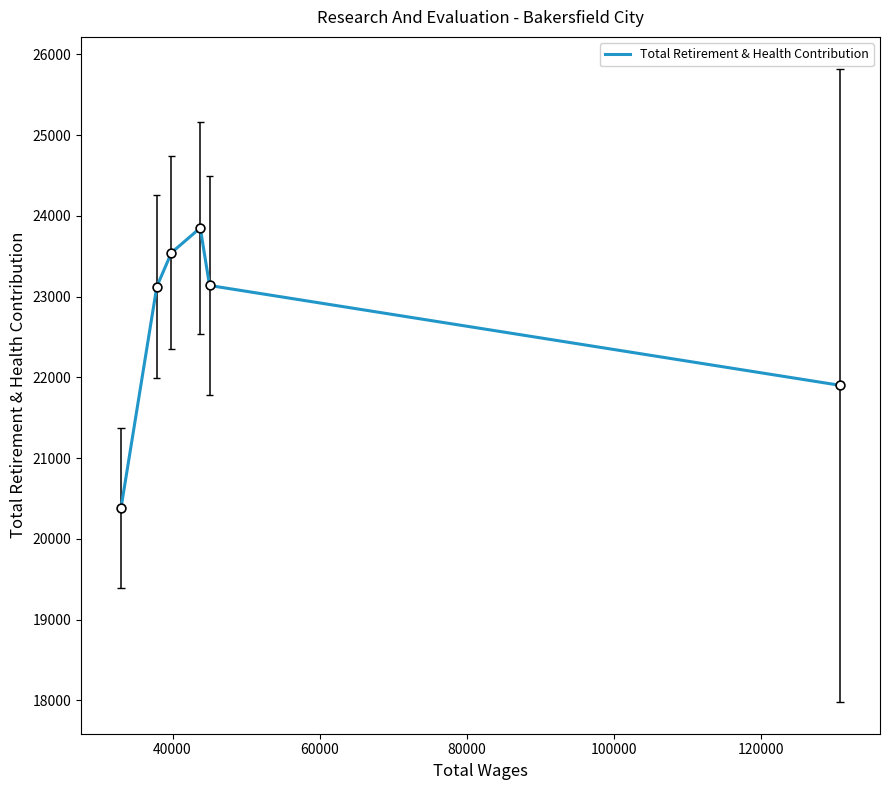

Which has a higher value, 80000 or 100000?

80000